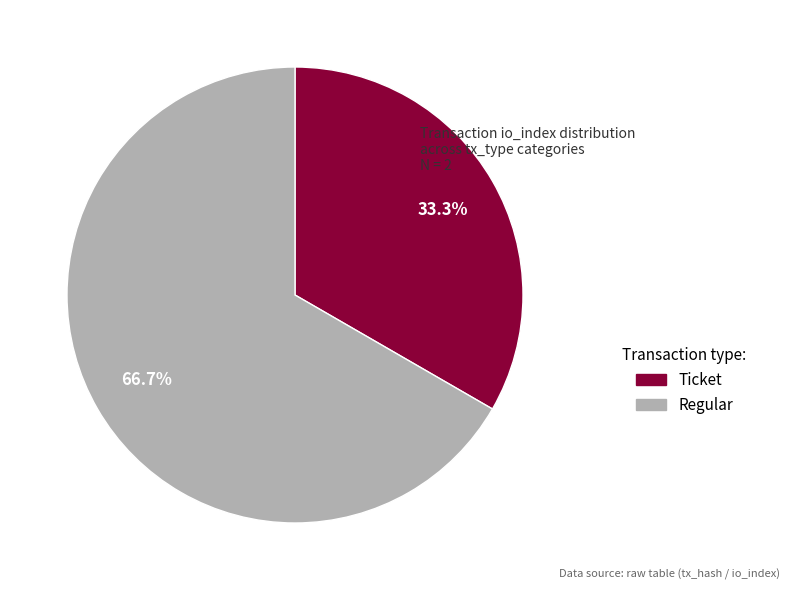

Rank the categories by value from highest to lowest.

Regular, Ticket